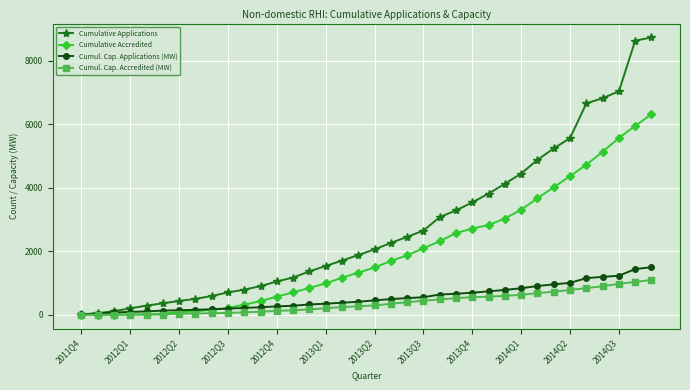

Which series has the largest range (max minus min)?

Cumulative Applications